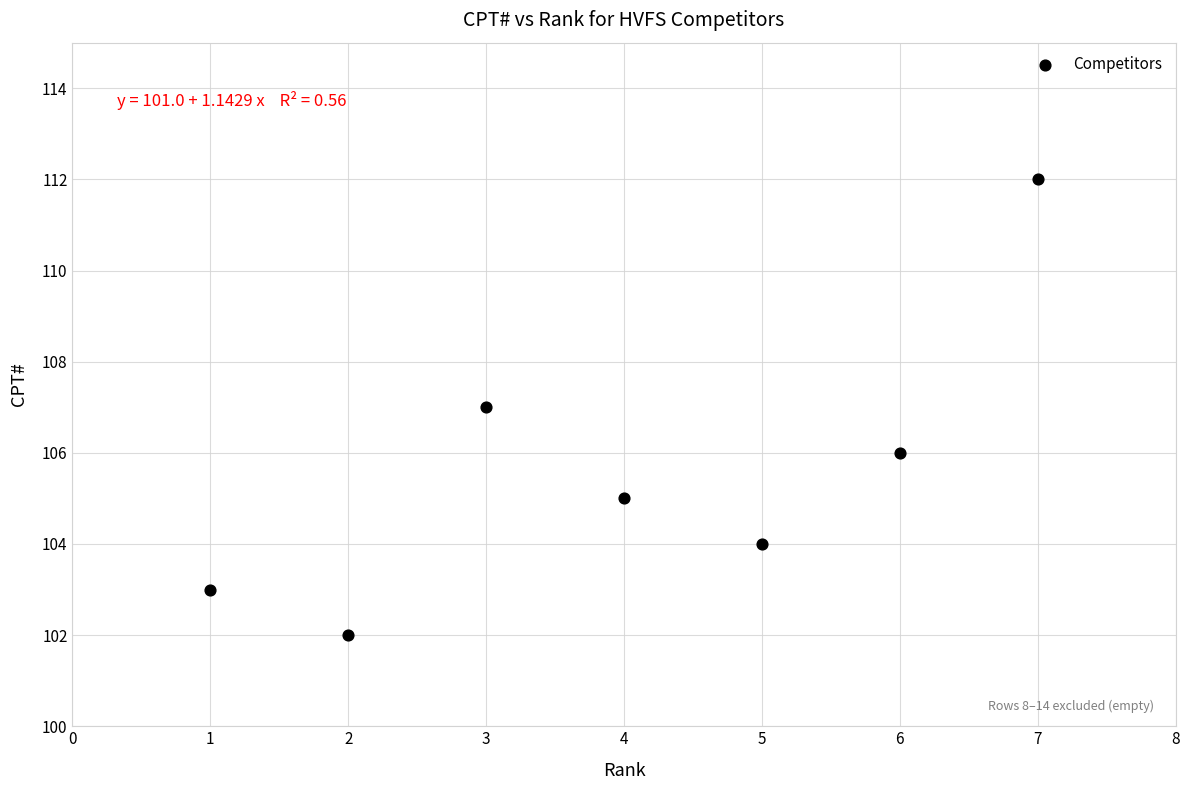

What is the average X value?

4